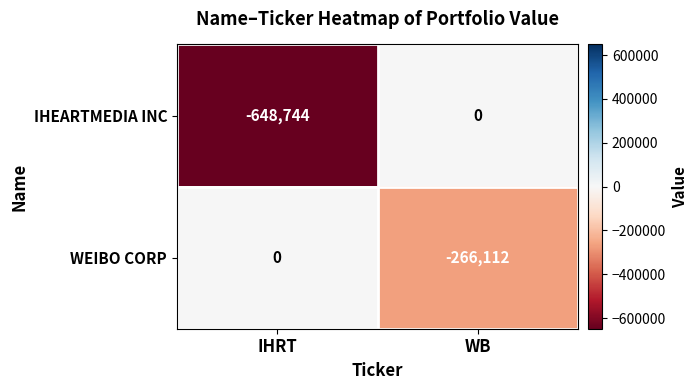

What is the lowest value of the WEIBO CORP series?

-266112